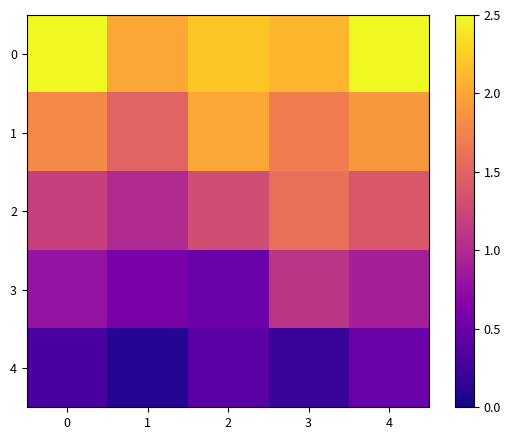

Reading left to right, extract all data points from this chart.

0: 0=2.5	1=2.0	2=2.2	3=2.1	4=2.5
1: 0=1.8	1=1.5	2=2.0	3=1.7	4=1.9
2: 0=1.2	1=1.0	2=1.3	3=1.6	4=1.4
3: 0=0.8	1=0.6	2=0.5	3=1.1	4=0.9
4: 0=0.3	1=0.1	2=0.4	3=0.2	4=0.5